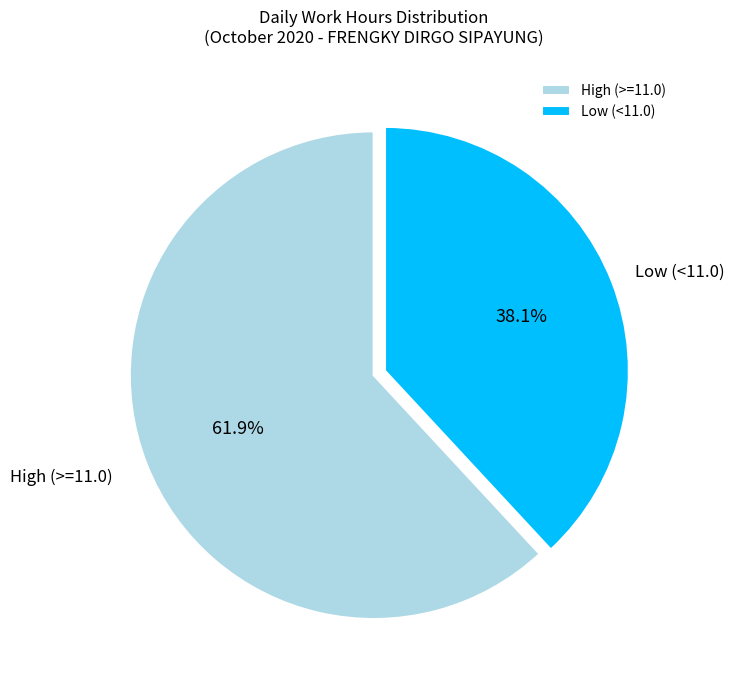

Which slice represents more than half of the pie?

High (>=11.0)